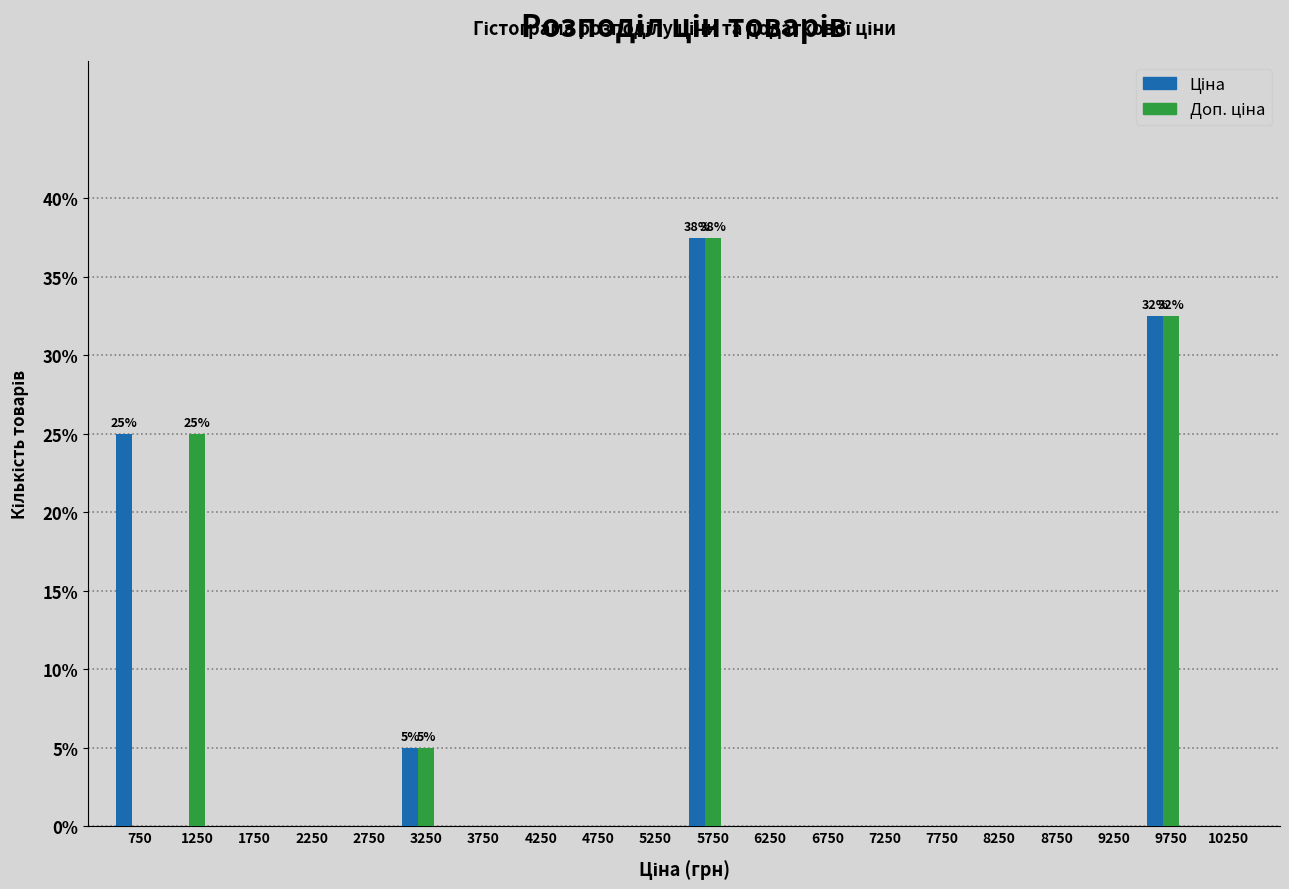

At which category is the sum across all series the highest?

5750